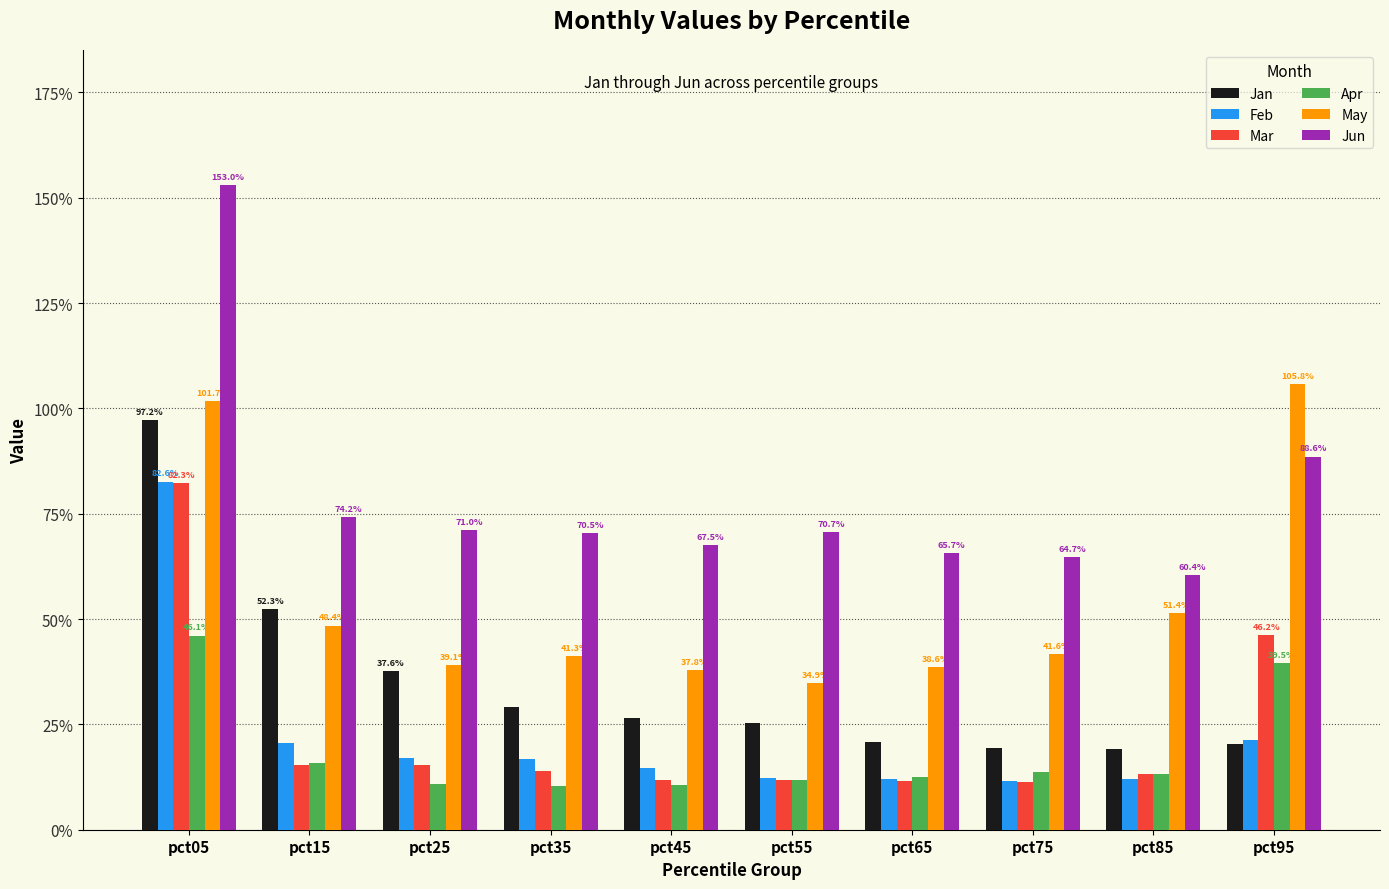

What are all the series names shown in the legend?

Jan, Feb, Mar, Apr, May, Jun